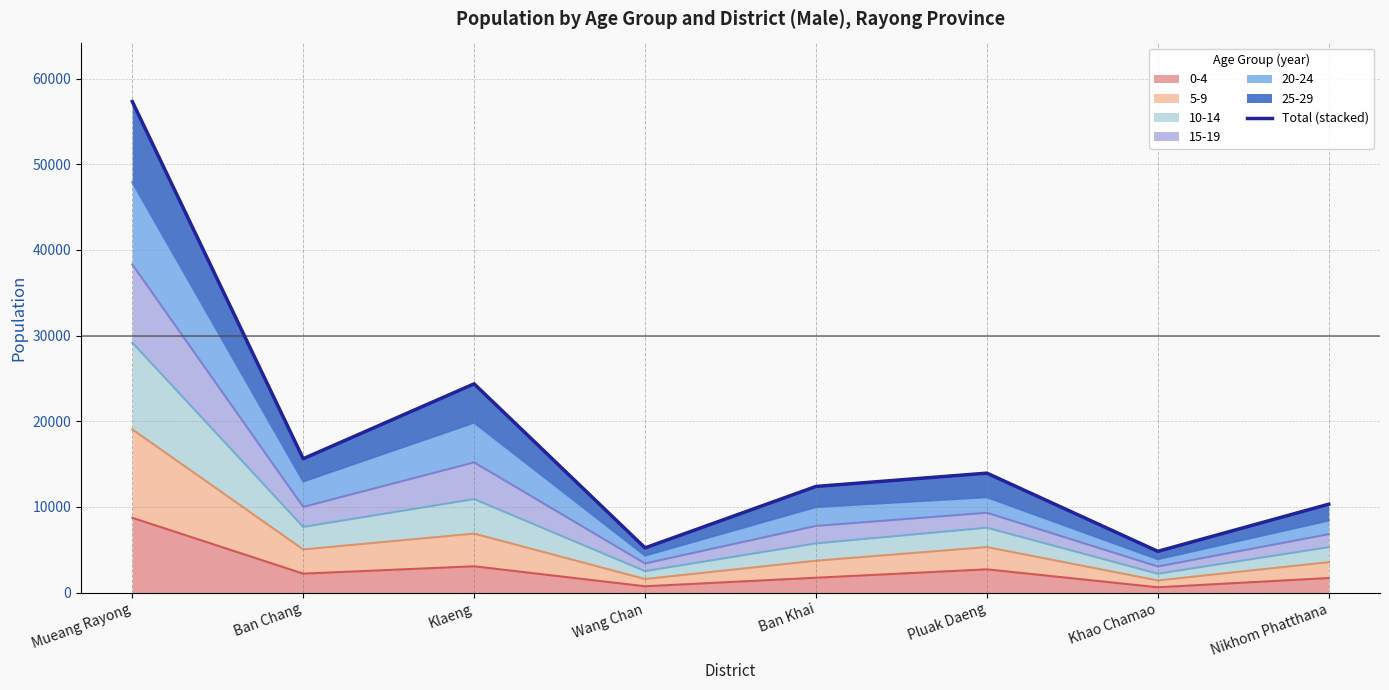

Is it true that the value at Mueang Rayong is 92303?

False